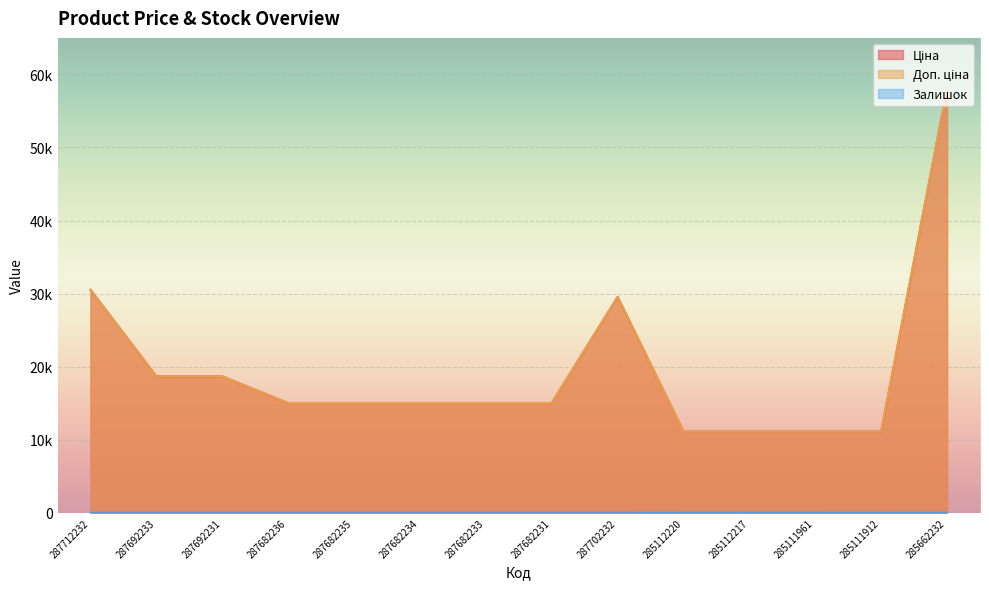

Which category has the lowest value in the Доп. ціна series?

285112220